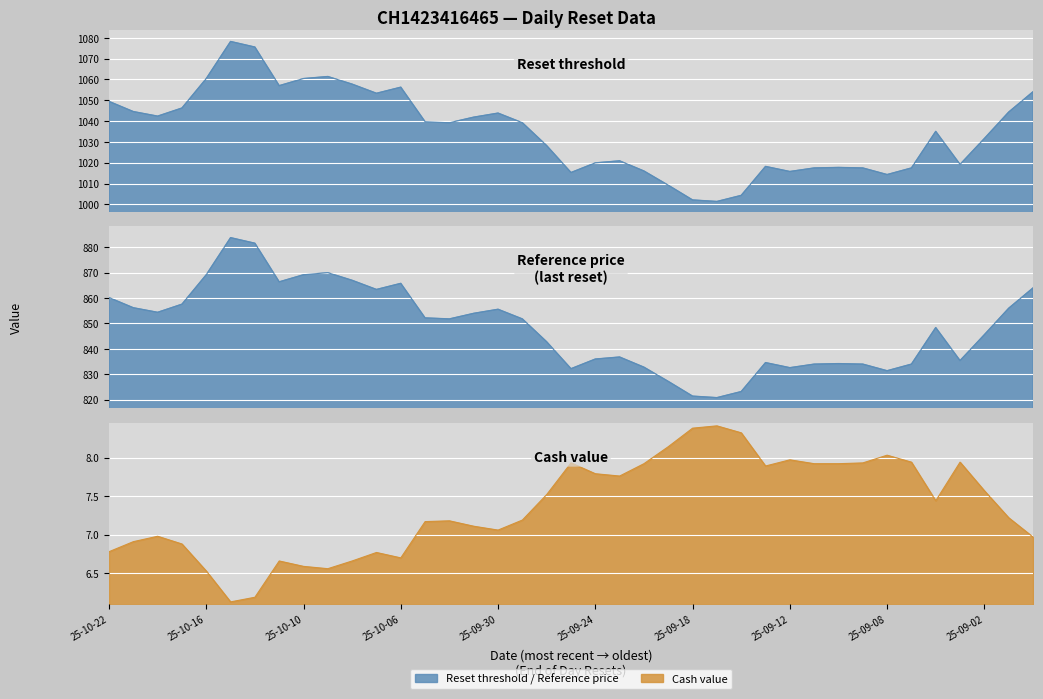

What is the total value across all series at 2025-09-10?

1859.8